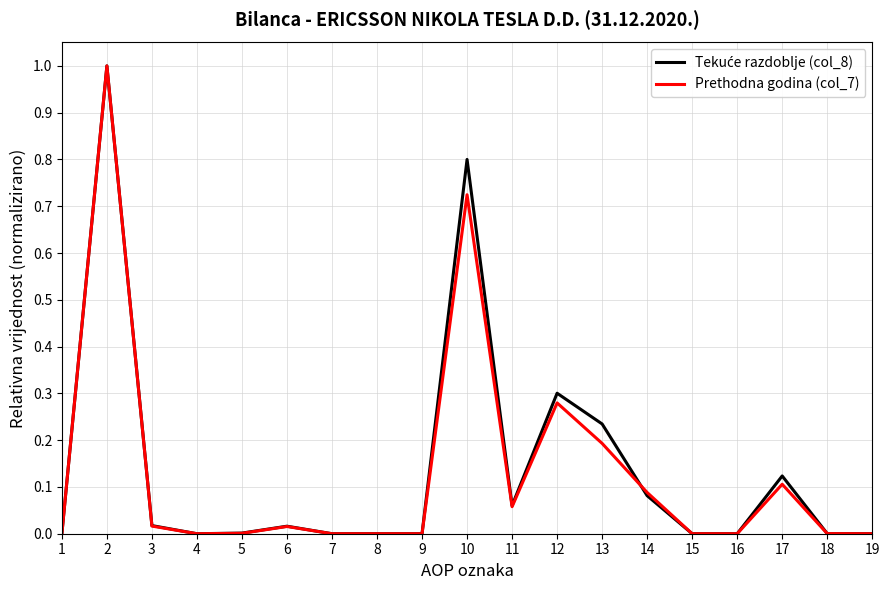

What is the highest value of the Prethodna godina (col_7) series?

1.0